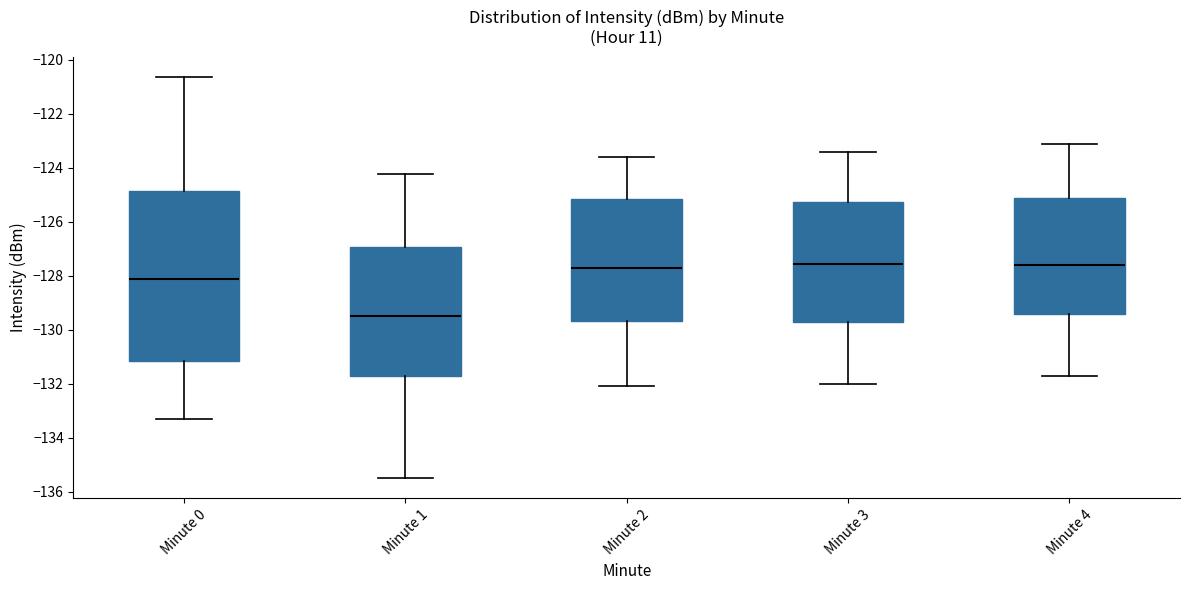

Where is the upper edge of the box for Minute 0 on the y-axis? The values are not printed on the chart, so give them approximately, as read against the axis.

-124.8